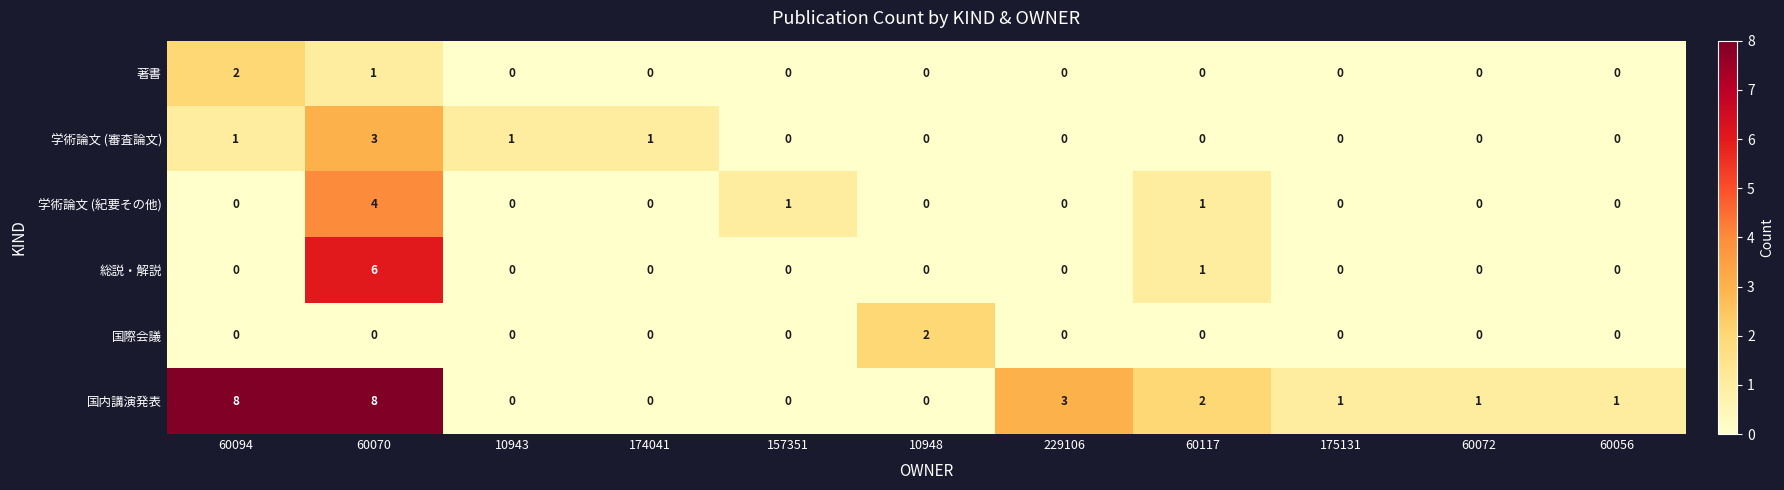

At which label is 著書 closest to 1?

60070